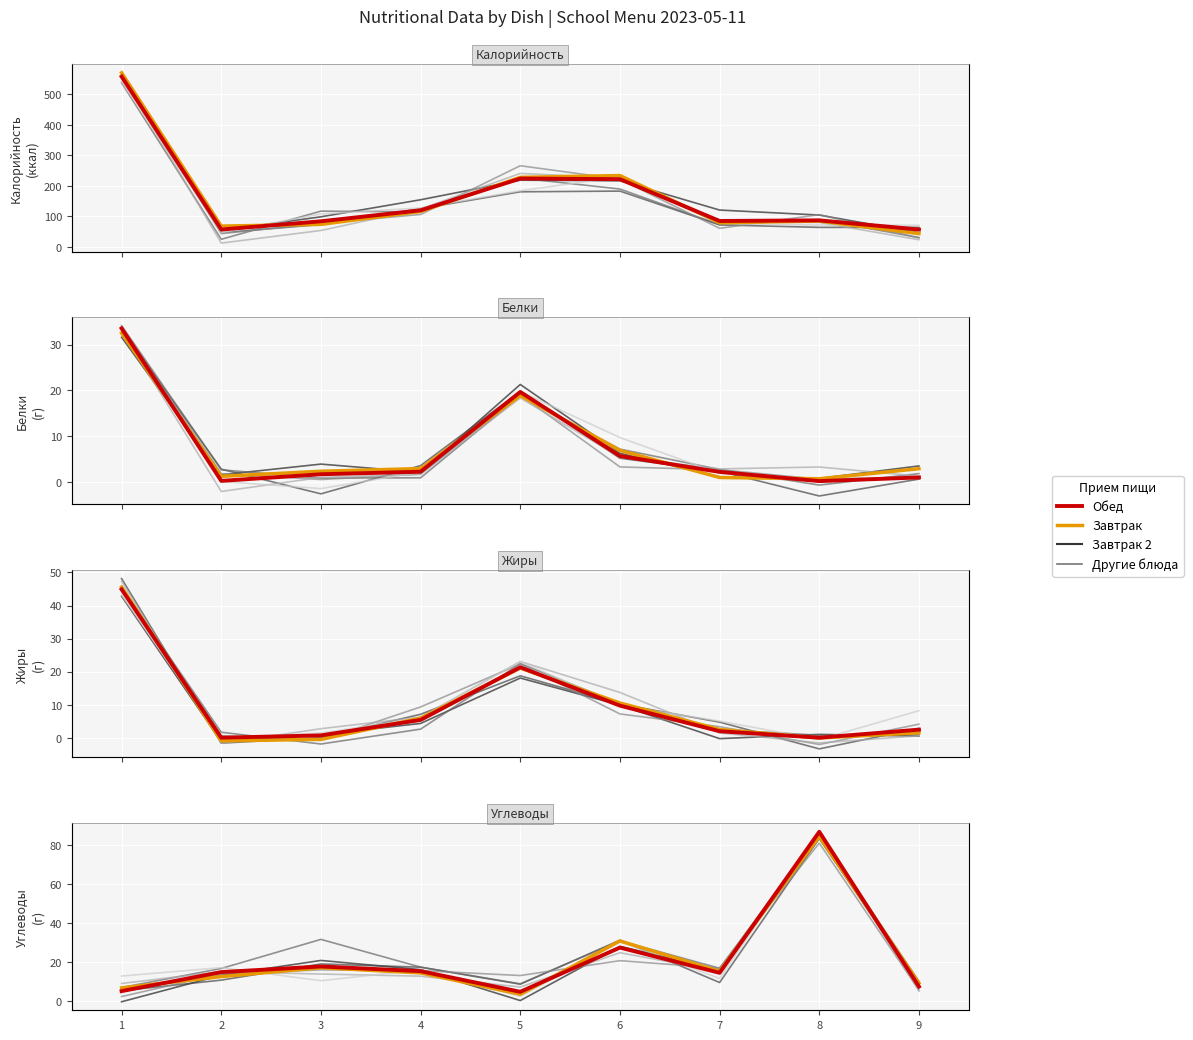

Where does the Обед series first go above 15?

2